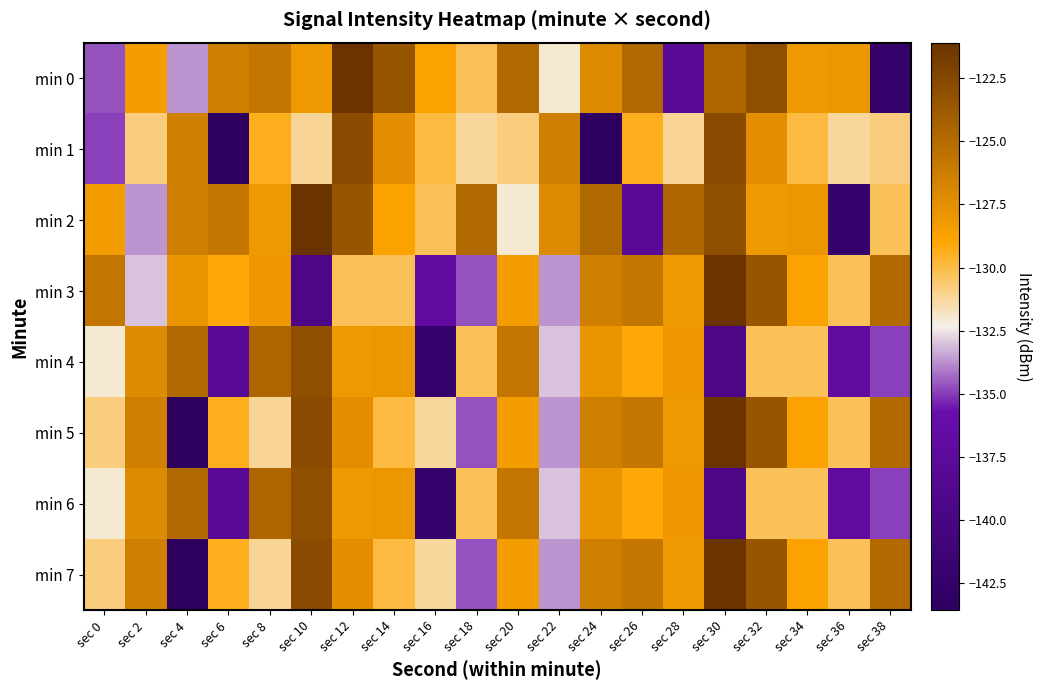

Which series changed the most between sec 12 and sec 26?

min 2